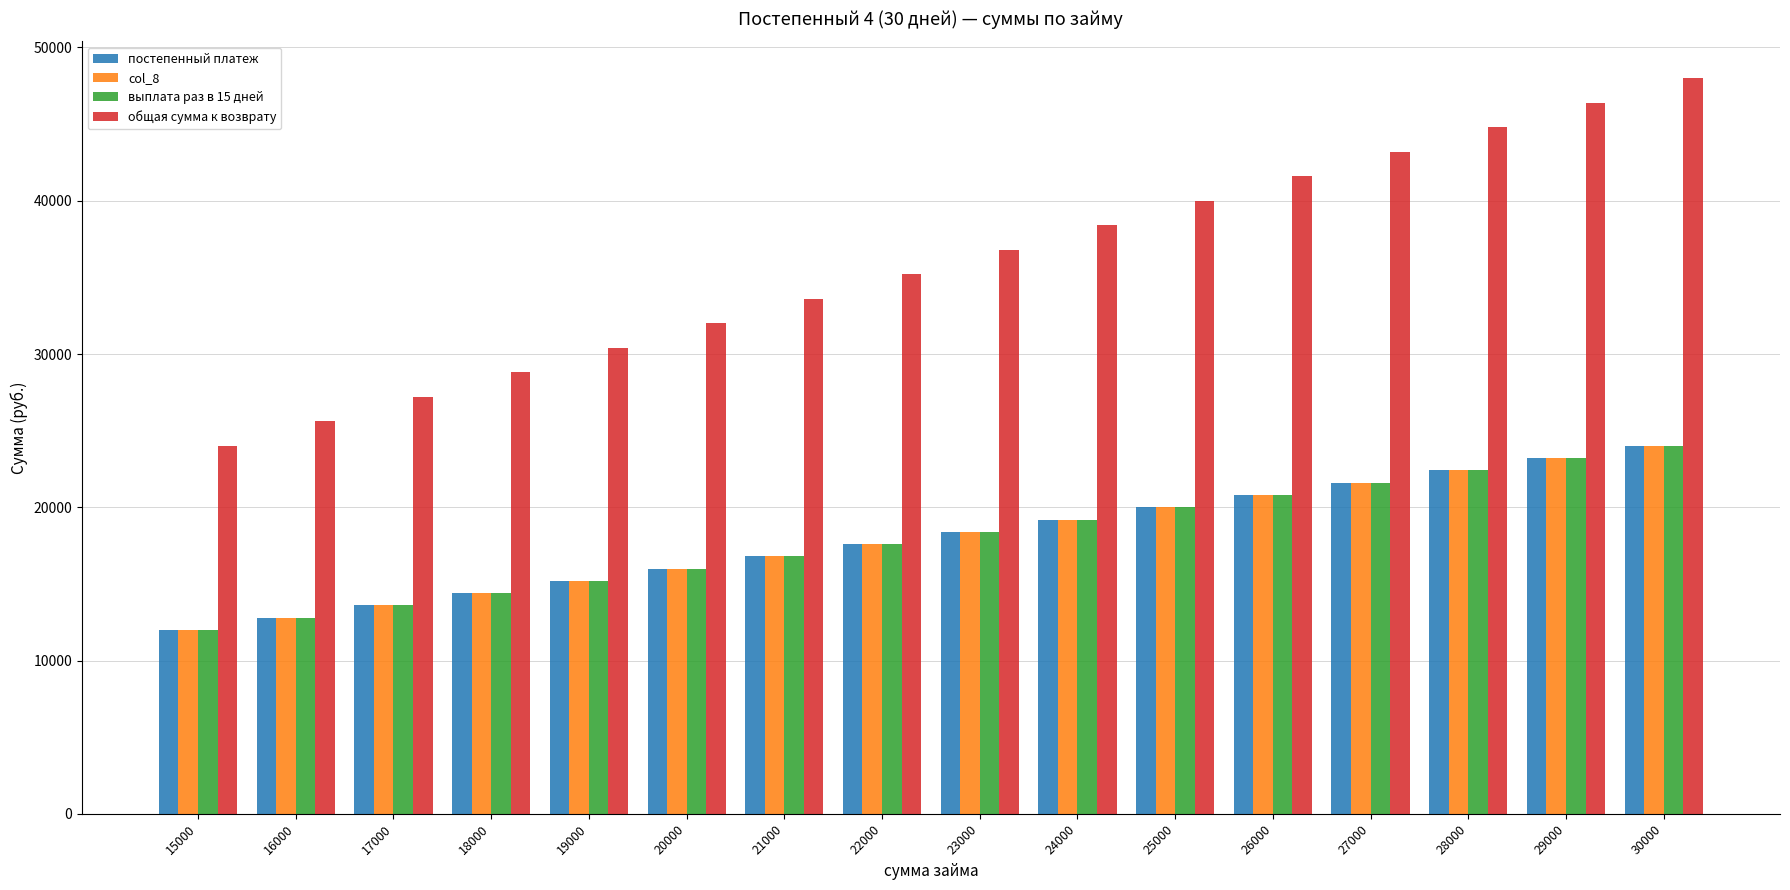

Between 18000 and 29000, which series saw the biggest shift?

общая сумма к возврату